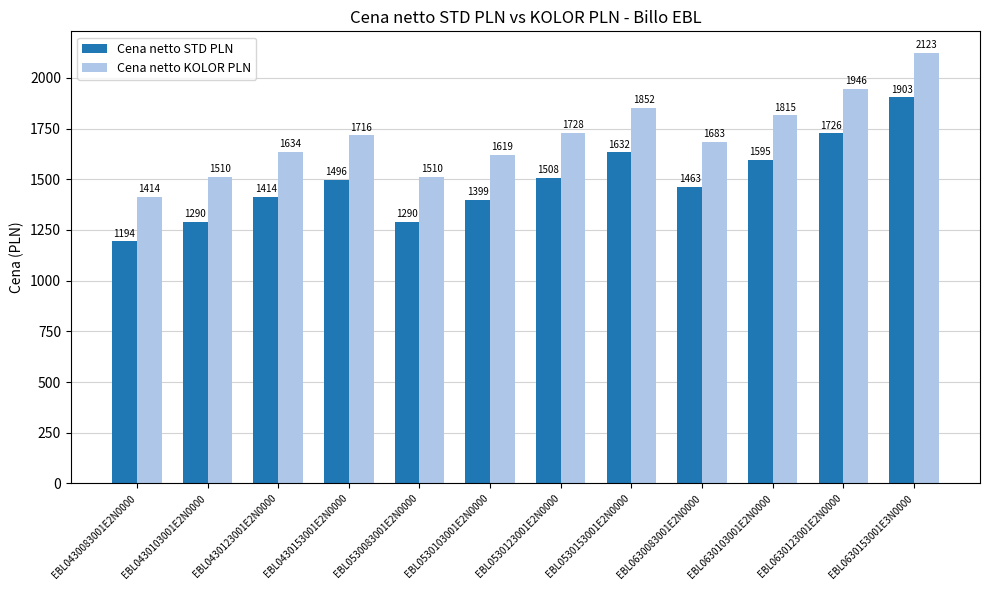

What is the sum of the Cena netto KOLOR PLN values at EBL0530153001E2N0000 and EBL0430103001E2N0000?

3362